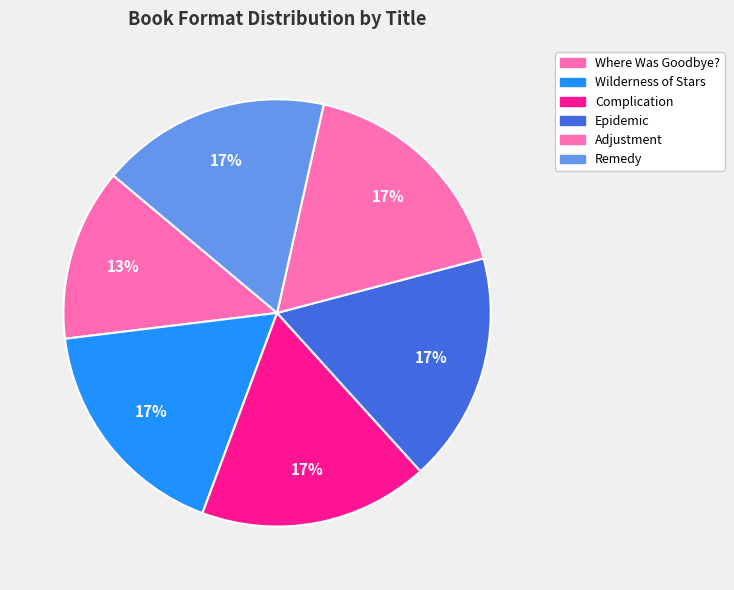

Does Adjustment account for over 50% of the chart?

No